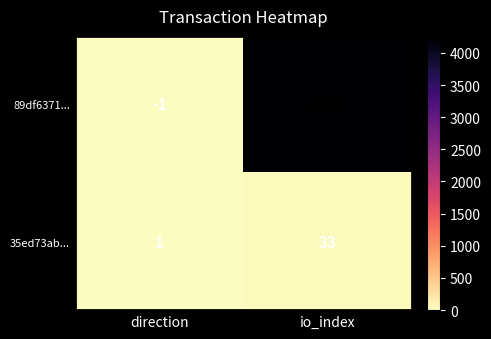

At which category is the sum across all series the highest?

io_index